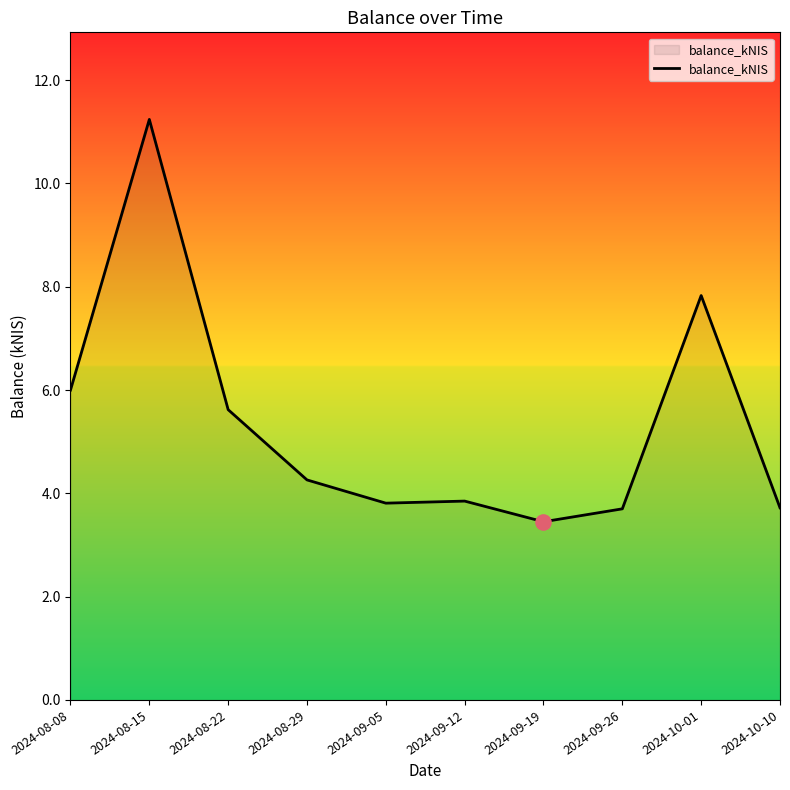

Approximately how many times larger is the value at 2024-08-29 compared to 2024-09-26?

1.2